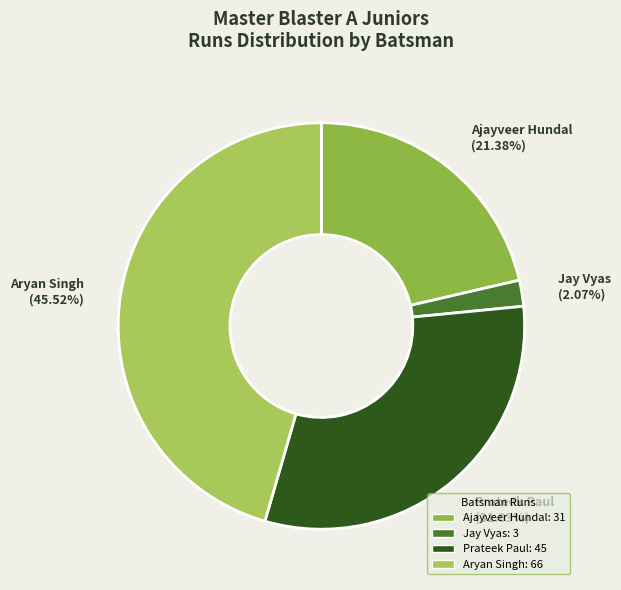

Does Ajayveer Hundal account for over 50% of the chart?

No